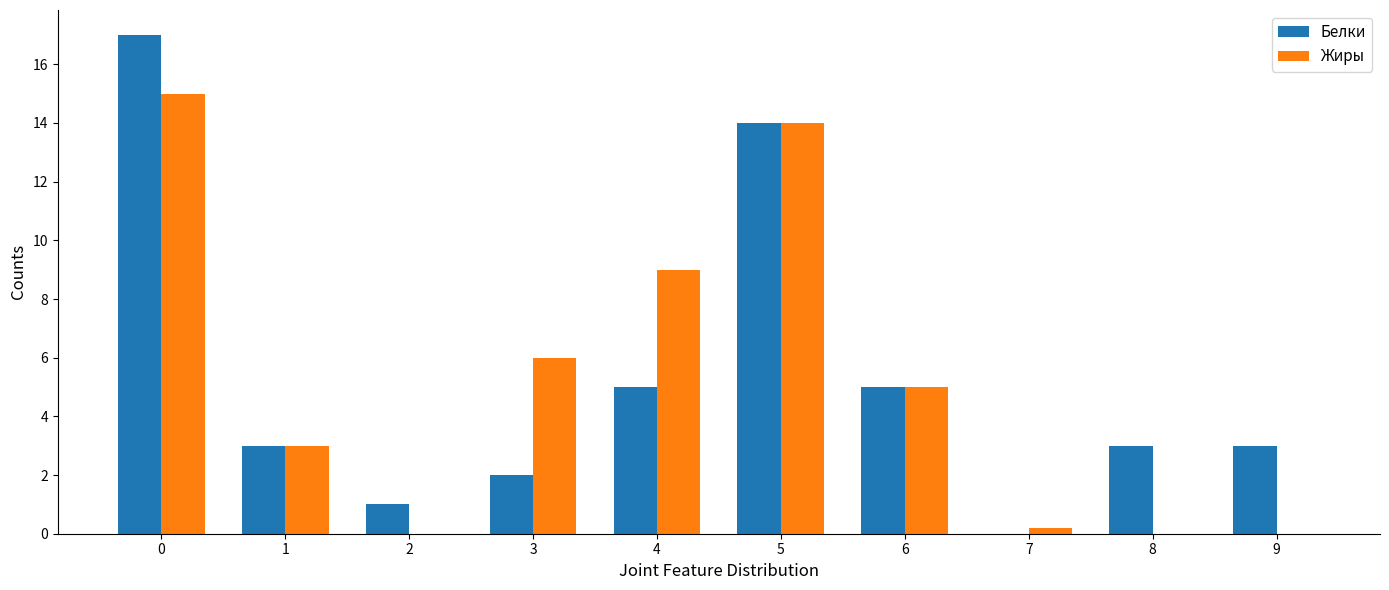

What is the sum of the Жиры values at 2 and 0?

15.0